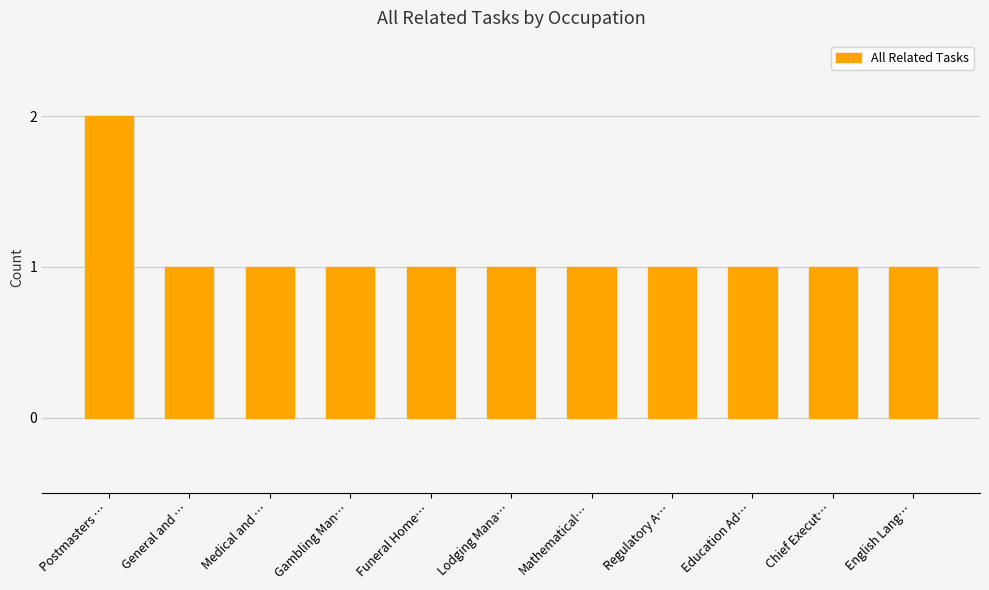

Is it true that the value at Postmasters … is 1?

False